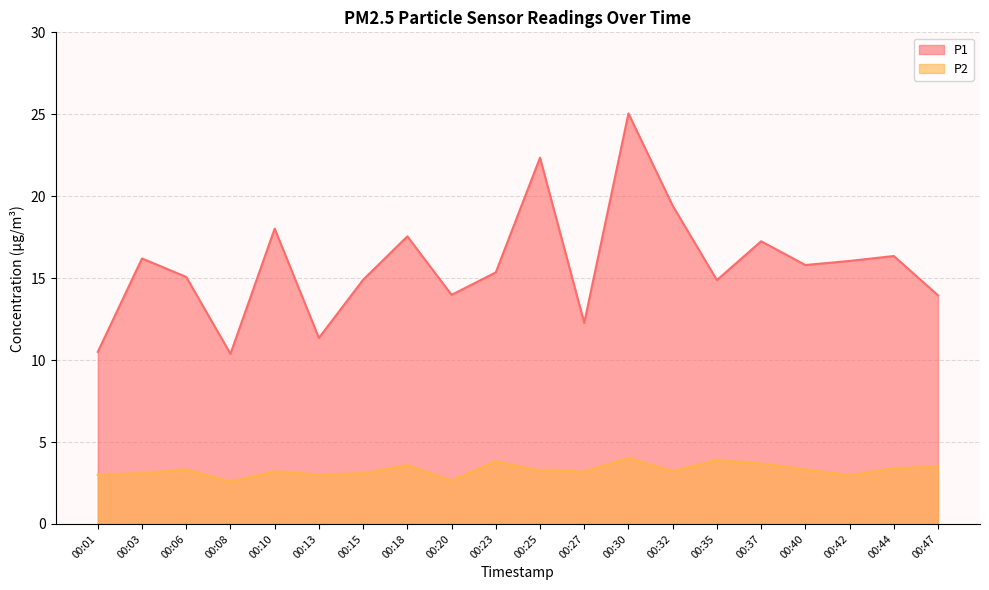

Which series has the largest total across all categories?

P1